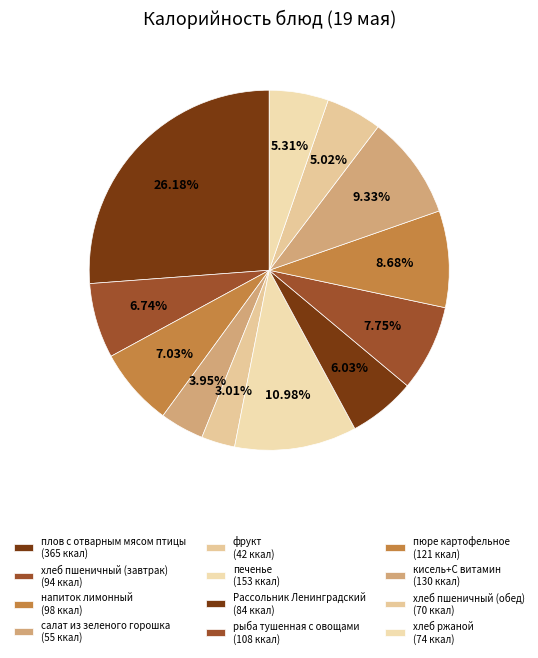

How many segments does this pie chart have?

12